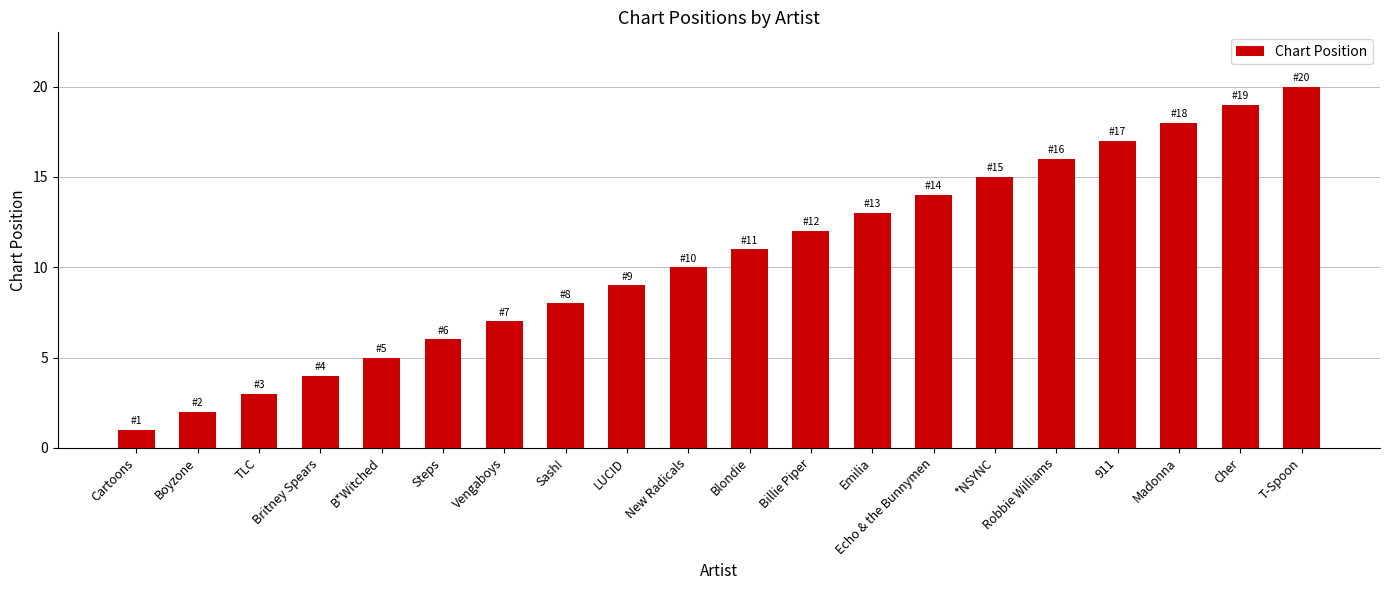

Are the bars grouped side by side (vs. stacked)?

No